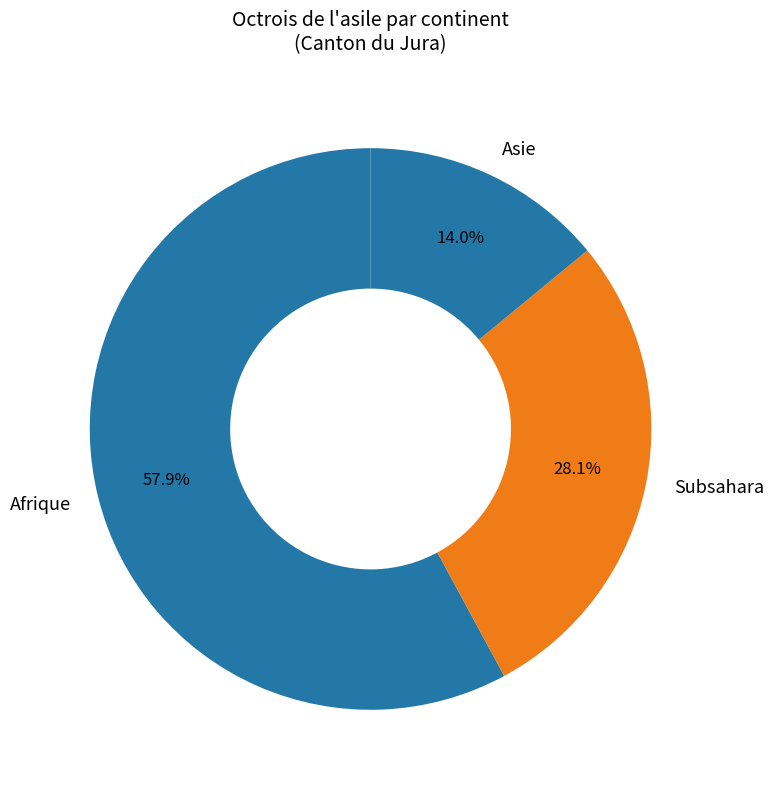

To the nearest percent, what is the average slice percentage?

33%